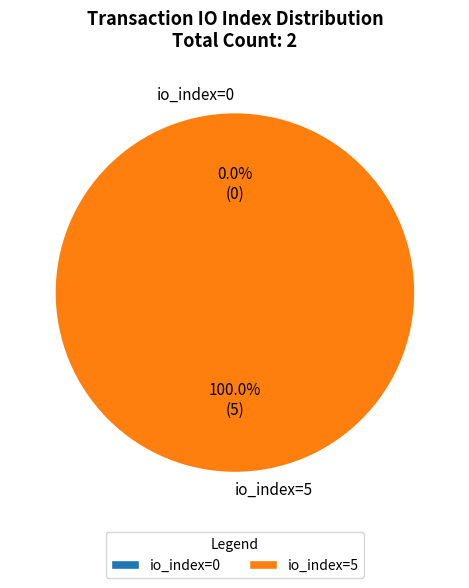

Which slice represents more than half of the pie?

io_index=5